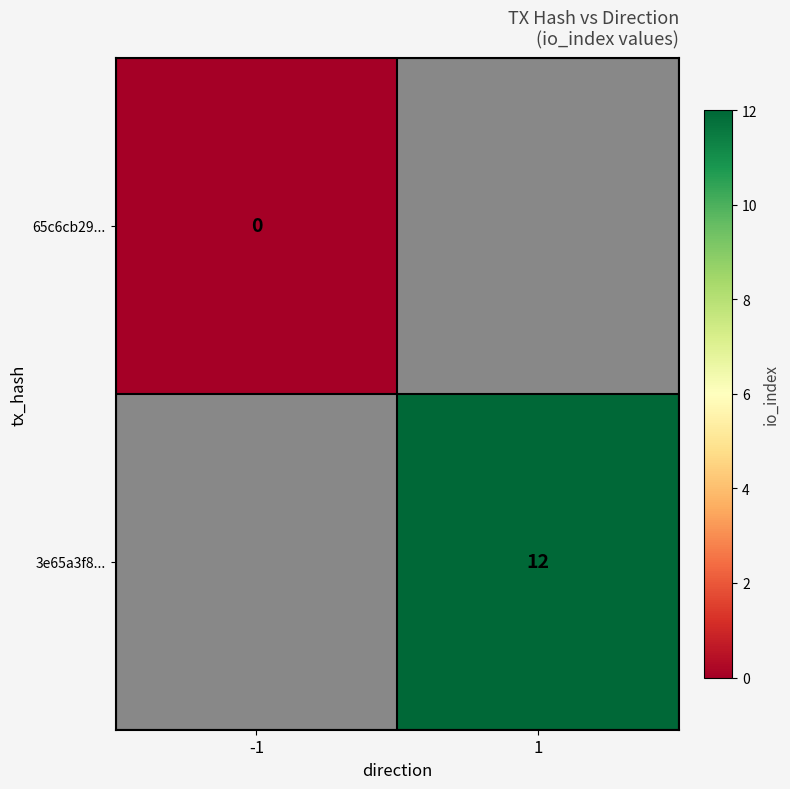

What is the greatest value displayed?

12.0